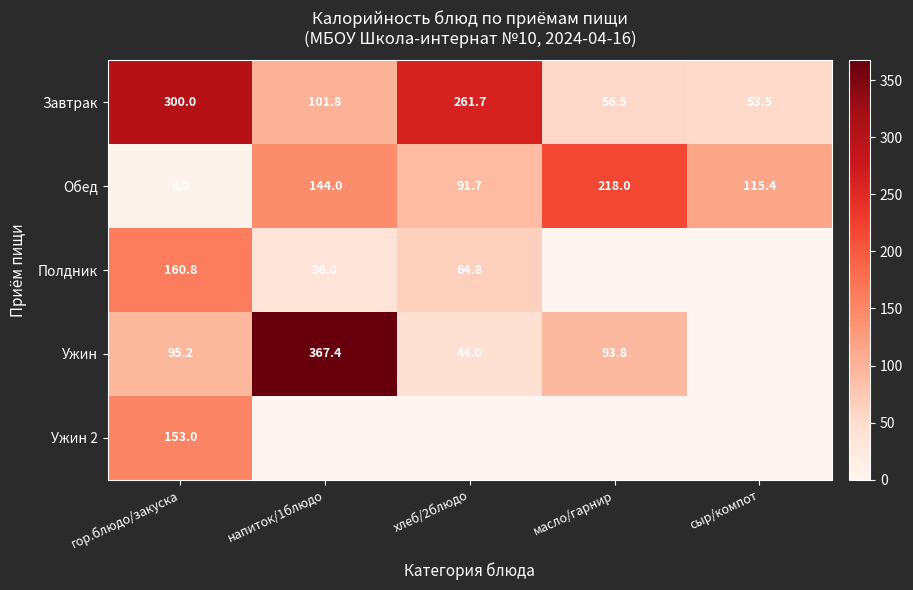

What is the minimum value for Завтрак?

53.5